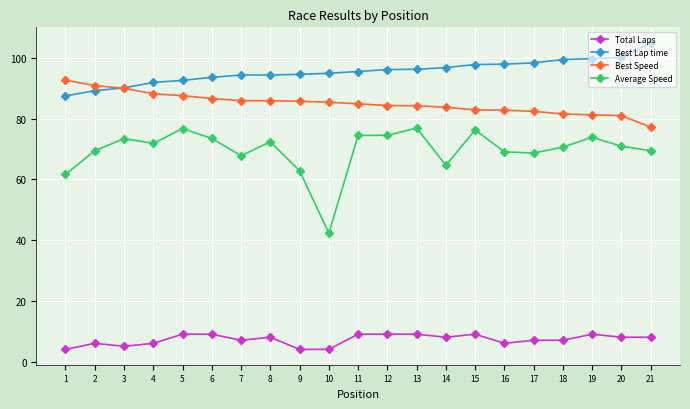

What is the difference between the second highest and minimum values in the Total Laps series?

5.0